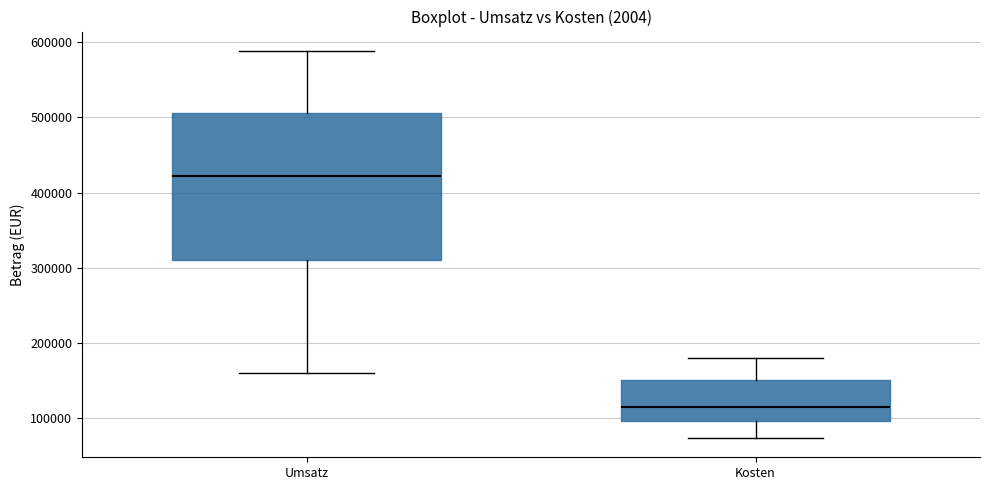

Reading left to right, read every box against the y-axis: the position of its median line, the range the box covers, and the ends of its whiskers. The values are not printed on the chart, so give them approximately, as read against the axis.

Umsatz: median 420000, box 310000 to 510000, whiskers 160000 to 590000
Kosten: median 110000, box 100000 to 150000, whiskers 70000 to 180000